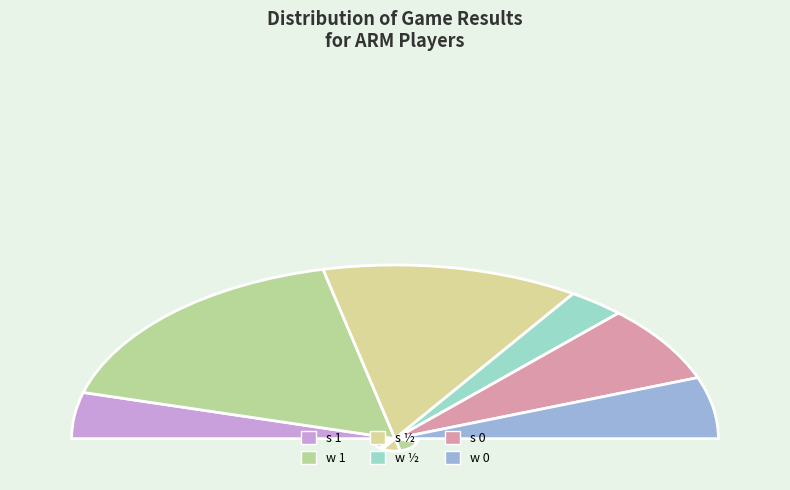

How many segments does this pie chart have?

6